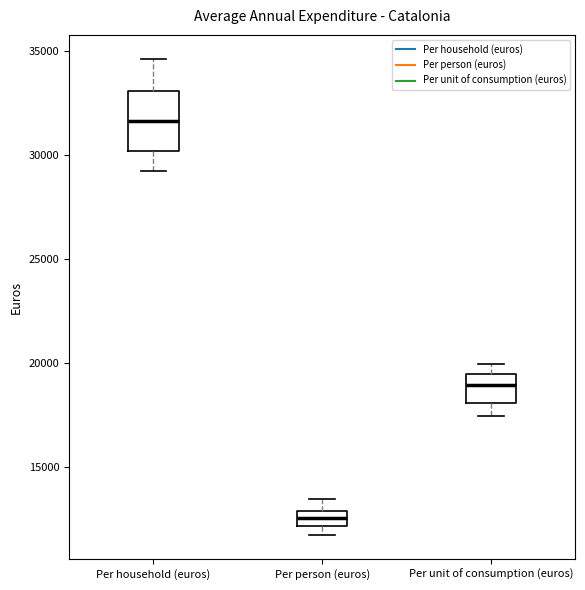

Which box is the tallest, from its lower edge to its upper edge?

Per household (euros)